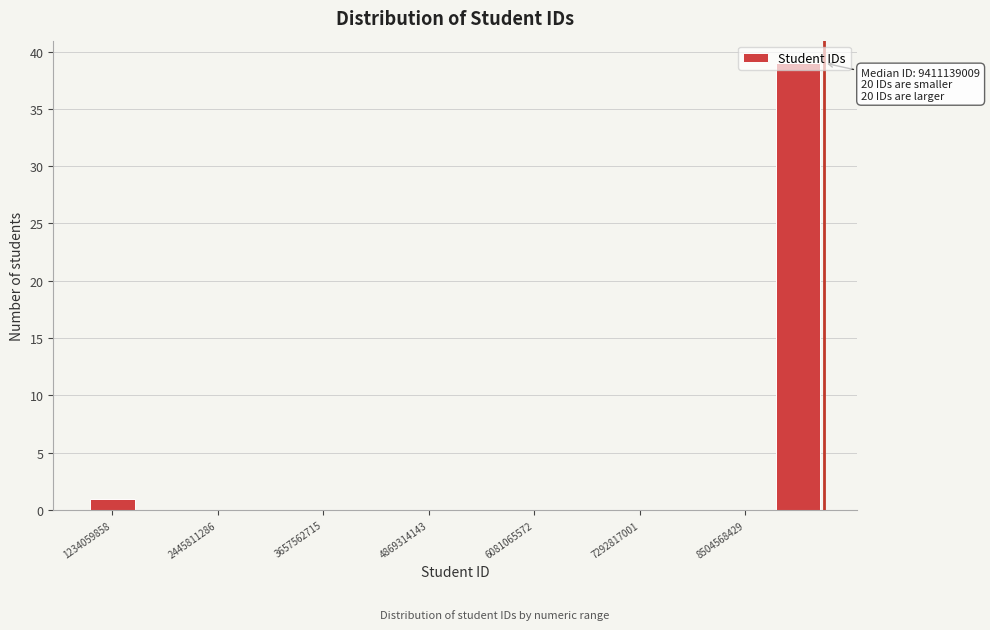

Around what value on the x-axis is the tallest bar? Give the approximate position of its centre, as read against the axis.

9200000000